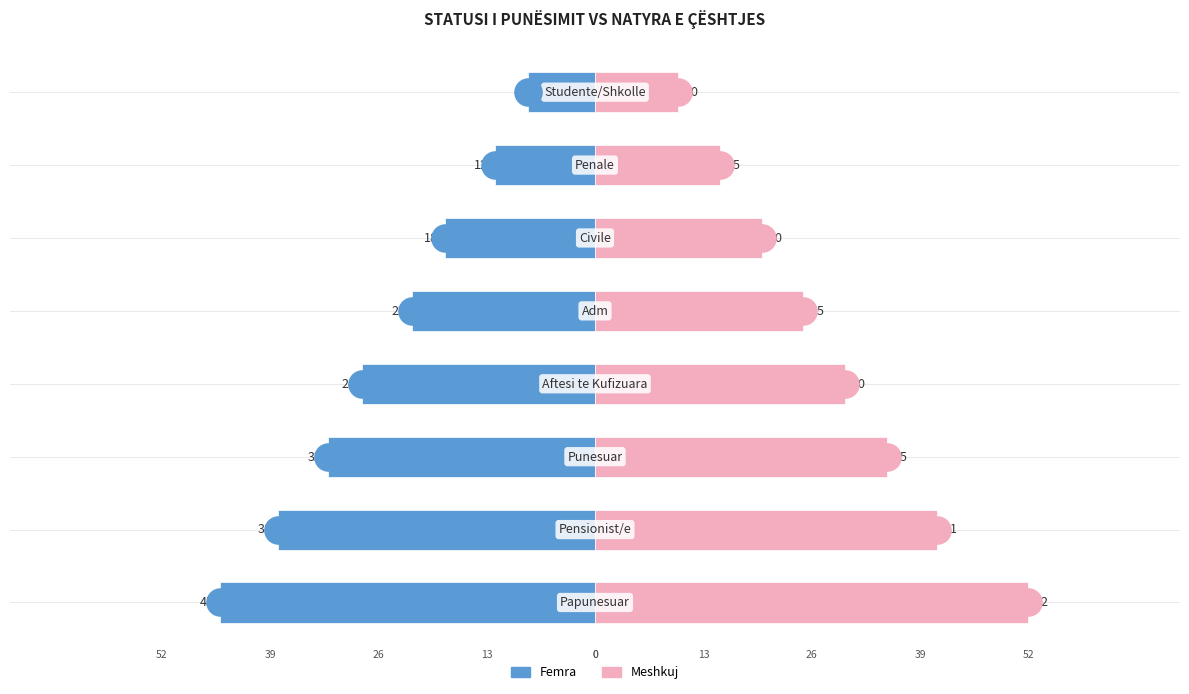

Which series has the largest total across all categories?

Meshkuj